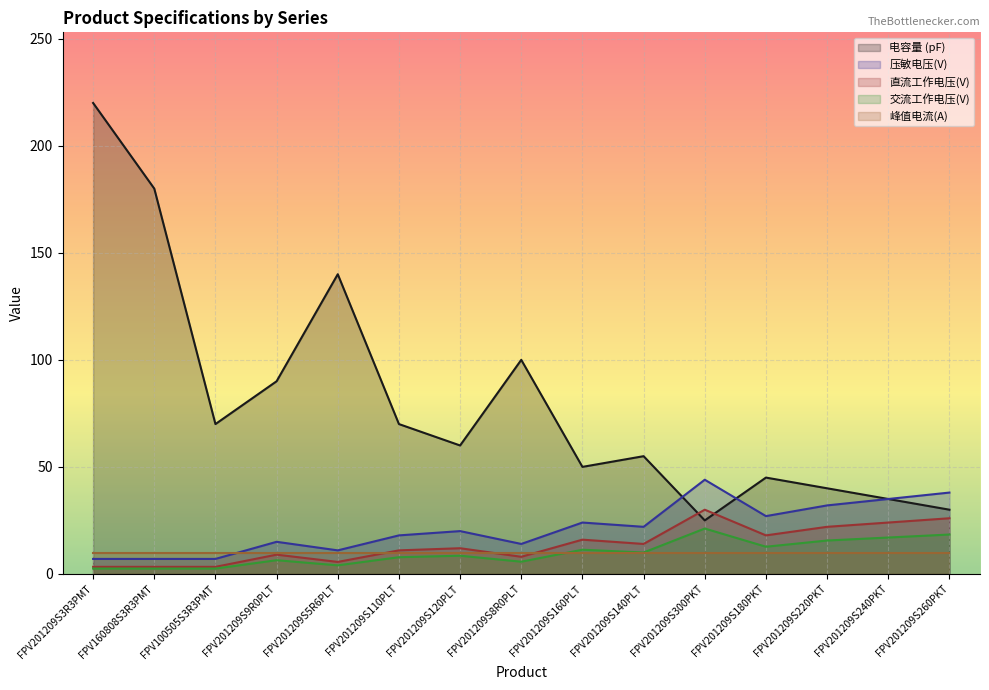

What is the difference between the highest and lowest values at FPV201209S260PKT?

28.0